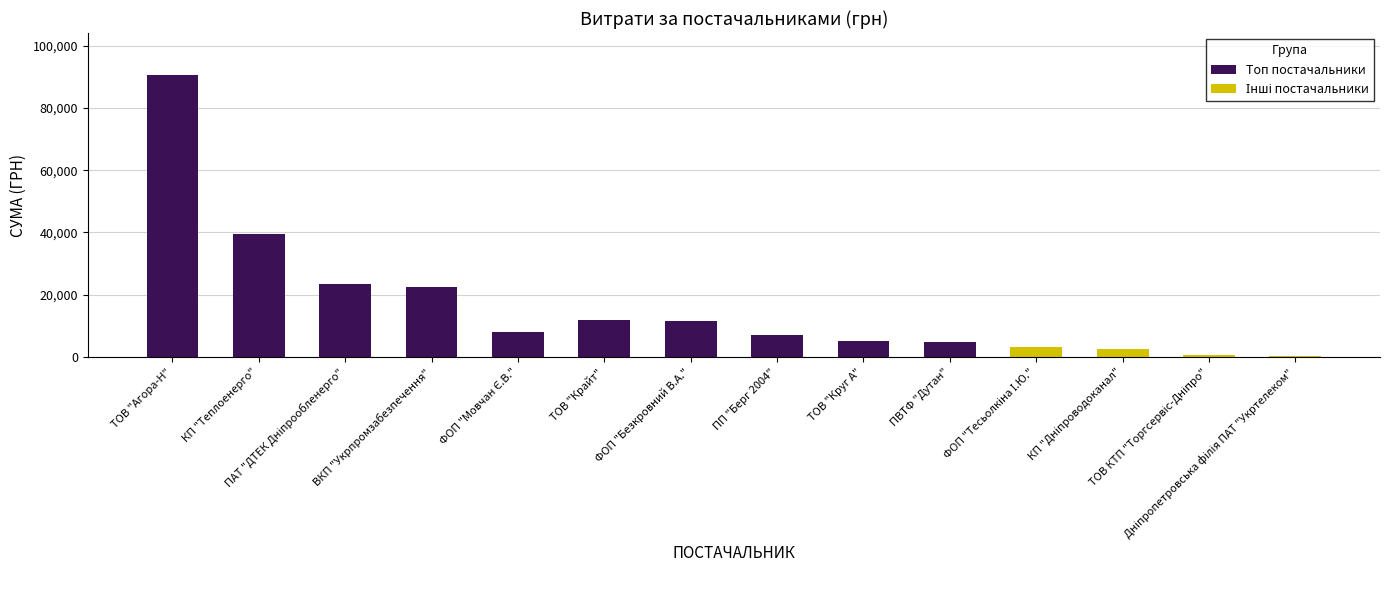

The value at ТОВ "Крайт" is 17015.4. True or false?

False